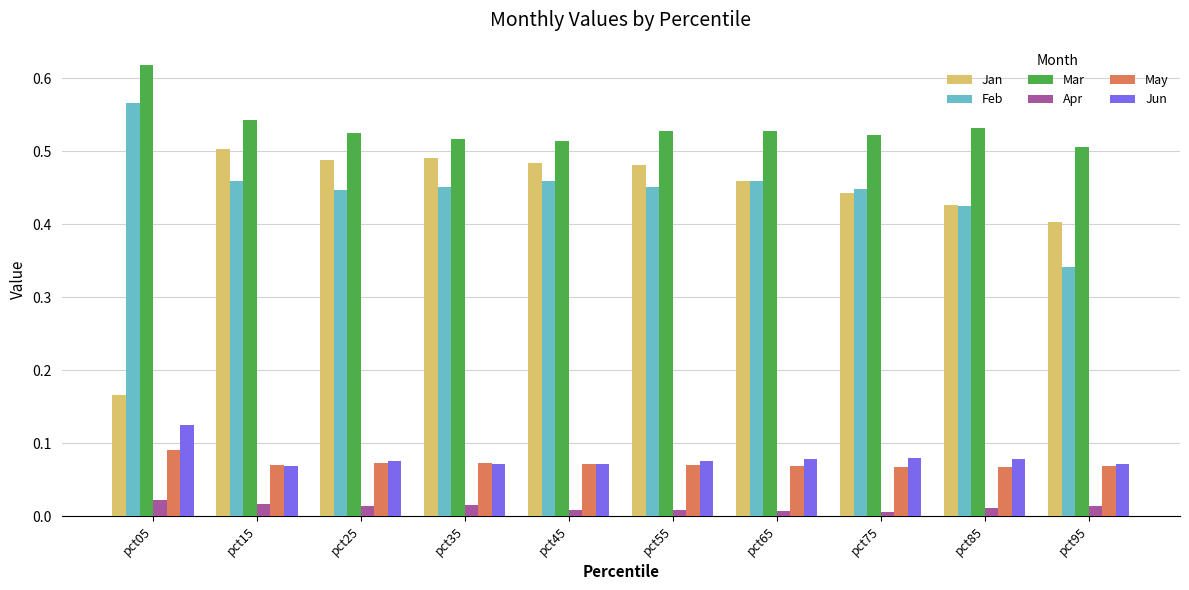

Which series has the largest range (max minus min)?

Jan